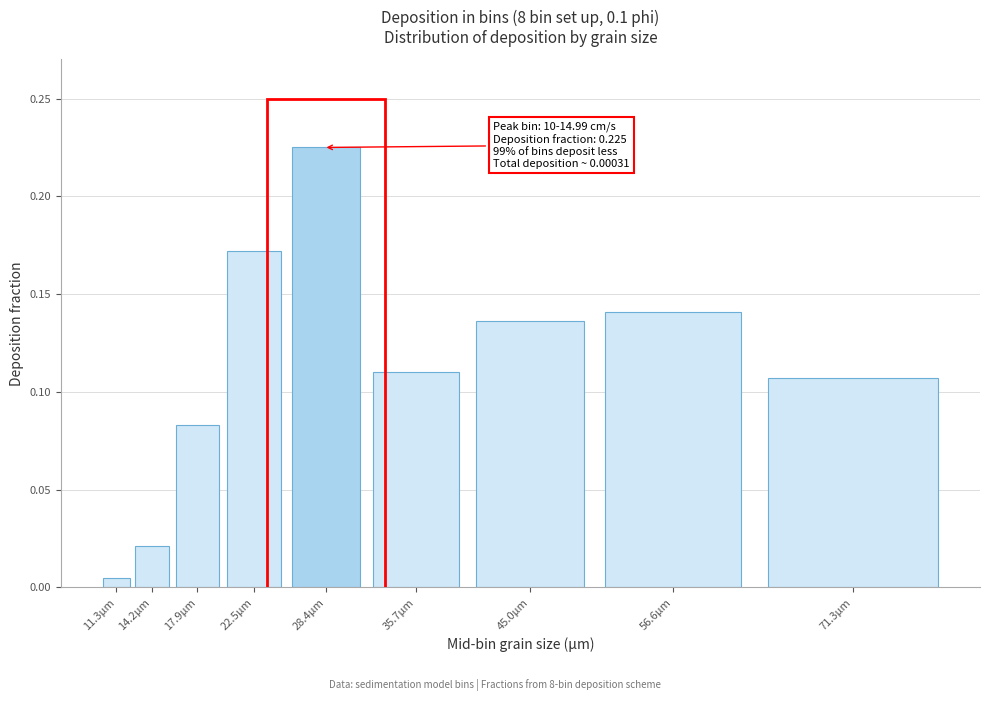

Which has a higher value, 17.9µm or 35.7µm?

35.7µm